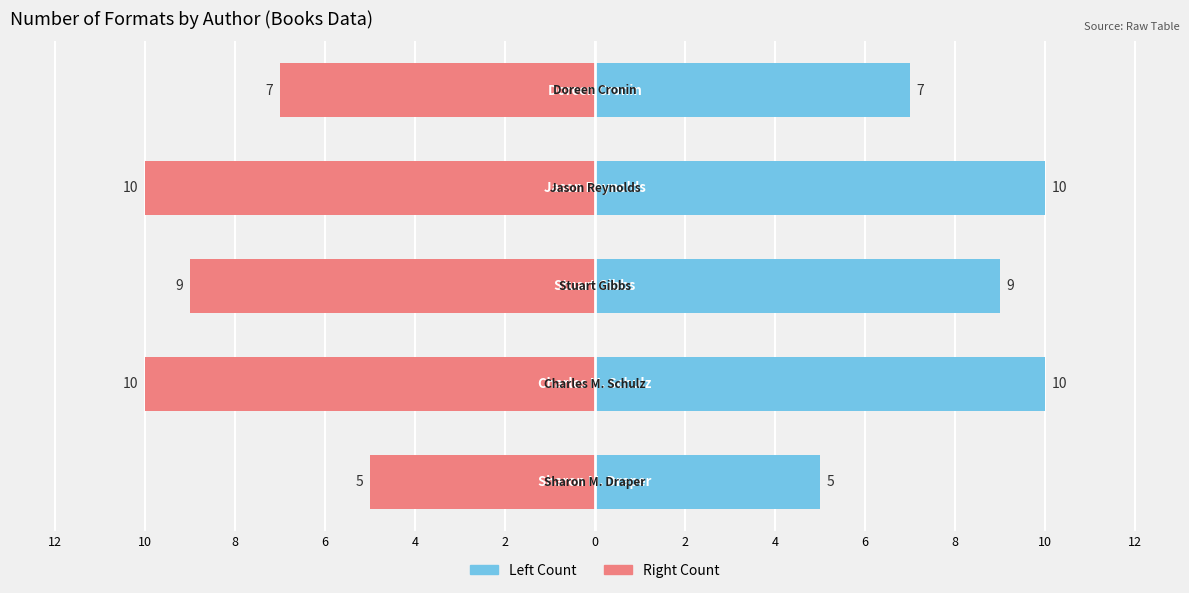

List the series in order of their overall mean, lowest first.

Formats (Right), Formats (Left)